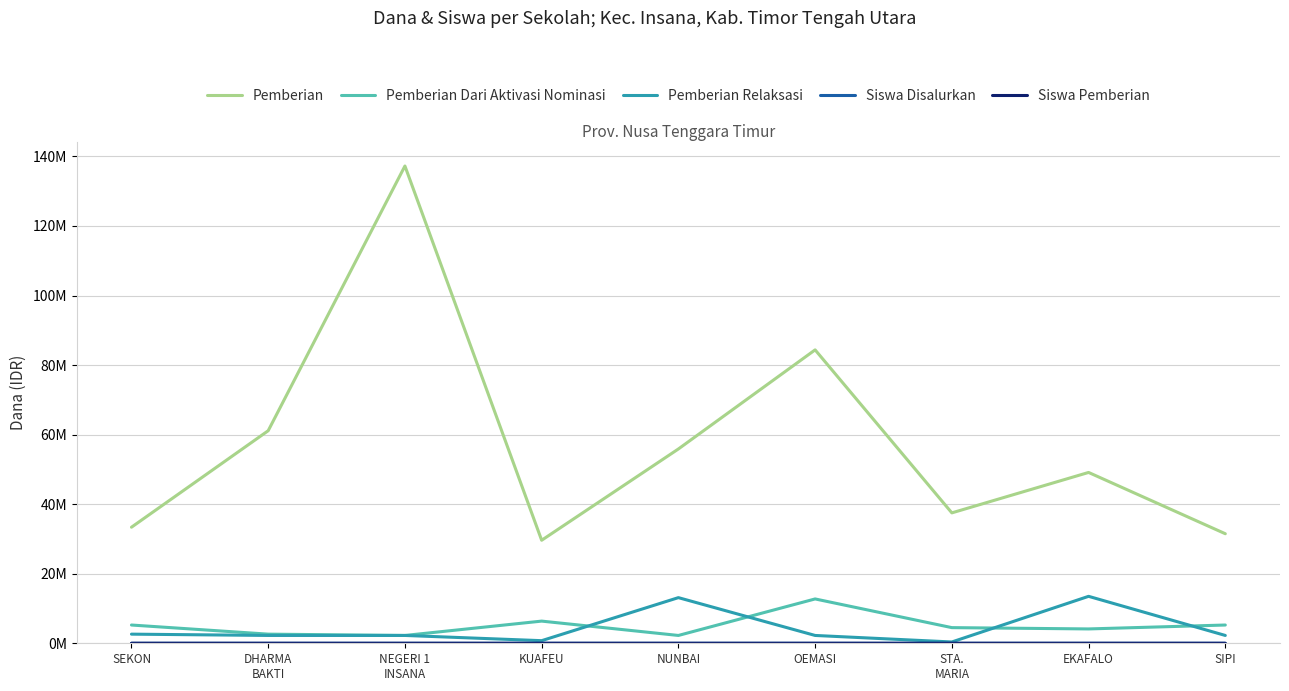

What is the difference between the second highest and second lowest values in the Pemberian Dari Aktivasi Nominasi series?

4125000